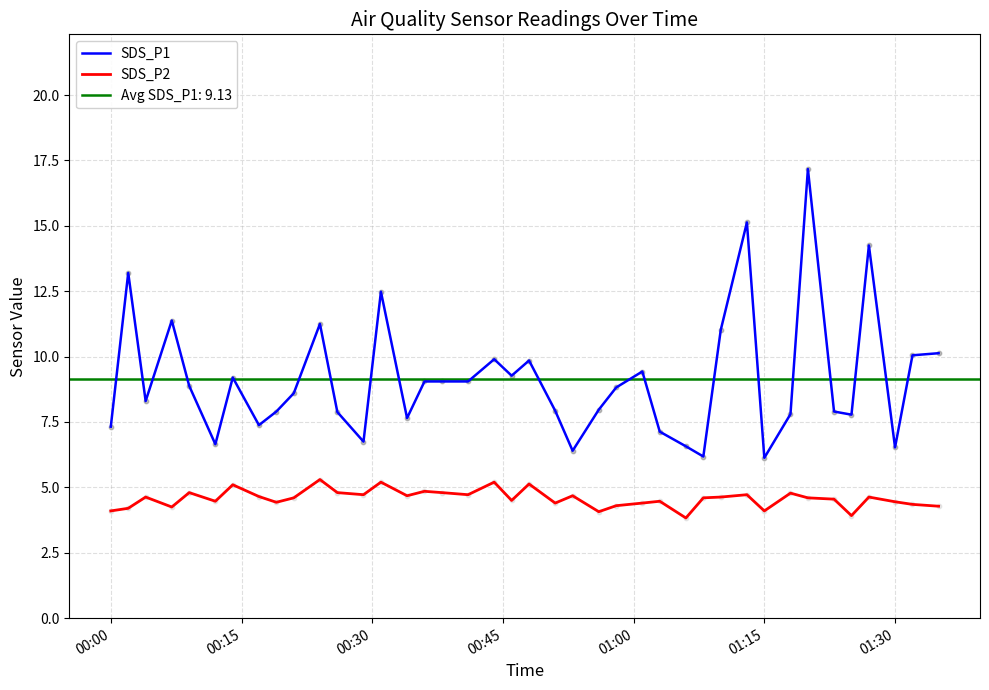

True or false: SDS_P1 and SDS_P2 intersect in this chart.

False